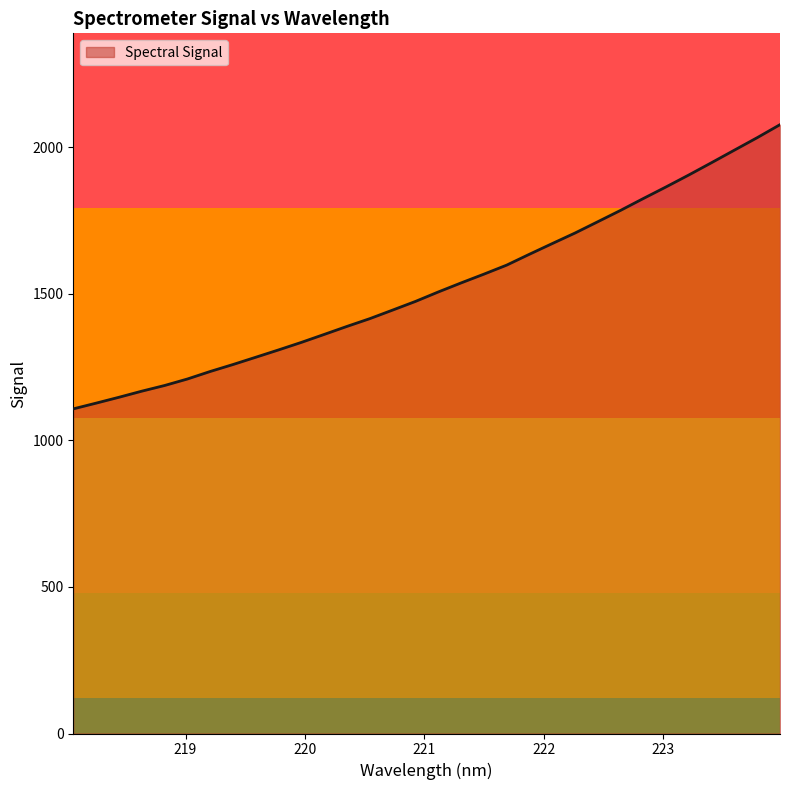

What is the minimum value shown in the chart?

1107.8